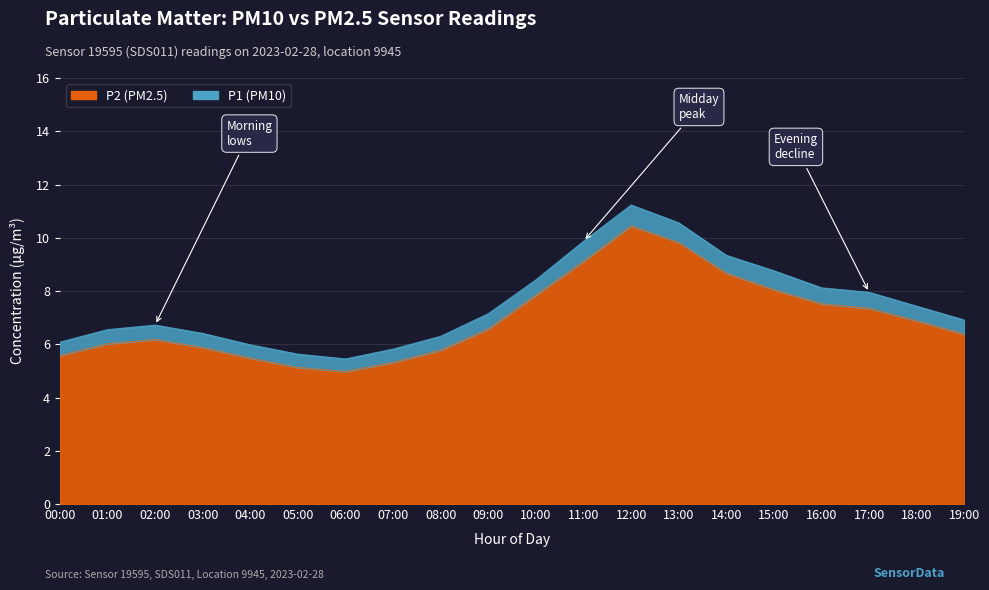

What is the sum of all P2 values?

139.0